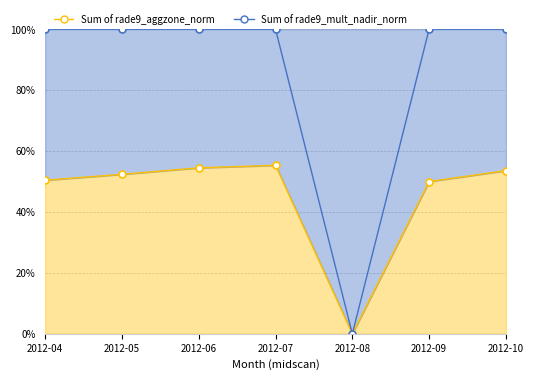

Reading right to left, transcribe all the data shown in this chart.

Sum of rade9_aggzone_norm: 2012-10=53.6	2012-09=50.0	2012-08=0.0	2012-07=55.3	2012-06=54.5	2012-05=52.4	2012-04=50.4
Sum of rade9_mult_nadir_norm: 2012-10=100.0	2012-09=100.0	2012-08=0.0	2012-07=100.0	2012-06=100.0	2012-05=100.0	2012-04=100.0